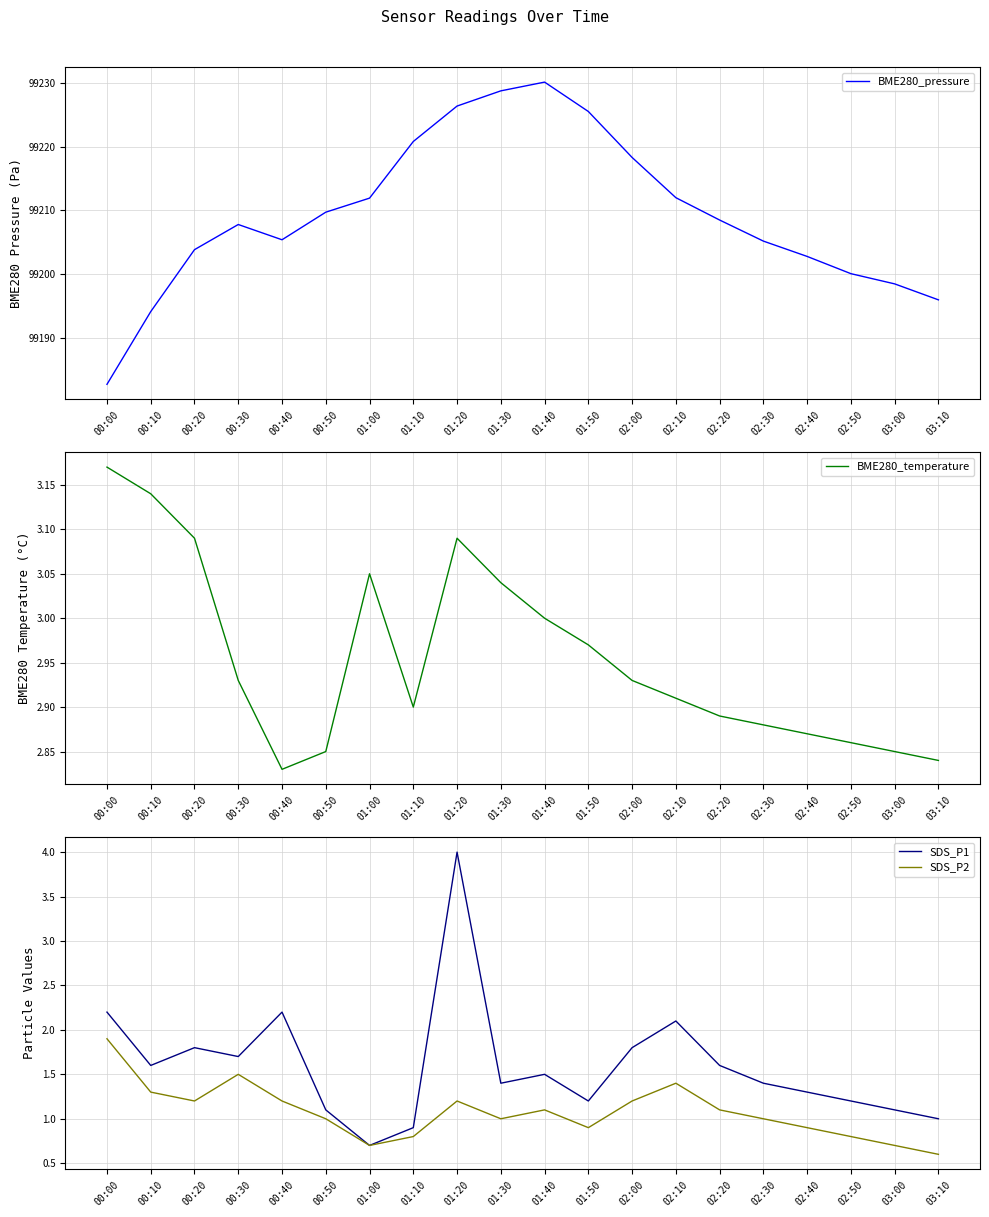

Reading left to right, what are all the values shown in this chart?

BME280_pressure: 00:00=99182.8	00:10=99194.2	00:20=99203.9	00:30=99207.8	00:40=99205.4	00:50=99209.7	01:00=99211.9	01:10=99220.8	01:20=99226.4	01:30=99228.7	01:40=99230.1	01:50=99225.5	02:00=99218.3	02:10=99212.0	02:20=99208.5	02:30=99205.2	02:40=99202.8	02:50=99200.1	03:00=99198.5	03:10=99196.0
BME280_temperature: 00:00=3.2	00:10=3.1	00:20=3.1	00:30=2.9	00:40=2.8	00:50=2.9	01:00=3.0	01:10=2.9	01:20=3.1	01:30=3.0	01:40=3.0	01:50=3.0	02:00=2.9	02:10=2.9	02:20=2.9	02:30=2.9	02:40=2.9	02:50=2.9	03:00=2.9	03:10=2.8
SDS_P1: 00:00=2.2	00:10=1.6	00:20=1.8	00:30=1.7	00:40=2.2	00:50=1.1	01:00=0.7	01:10=0.9	01:20=4.0	01:30=1.4	01:40=1.5	01:50=1.2	02:00=1.8	02:10=2.1	02:20=1.6	02:30=1.4	02:40=1.3	02:50=1.2	03:00=1.1	03:10=1.0
SDS_P2: 00:00=1.9	00:10=1.3	00:20=1.2	00:30=1.5	00:40=1.2	00:50=1.0	01:00=0.7	01:10=0.8	01:20=1.2	01:30=1.0	01:40=1.1	01:50=0.9	02:00=1.2	02:10=1.4	02:20=1.1	02:30=1.0	02:40=0.9	02:50=0.8	03:00=0.7	03:10=0.6